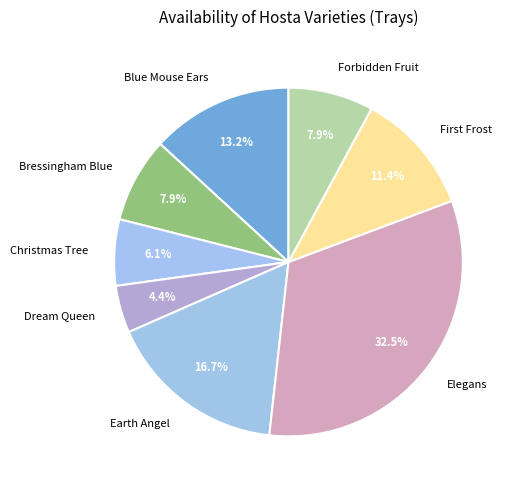

Which category has the smallest portion of the pie?

Dream Queen